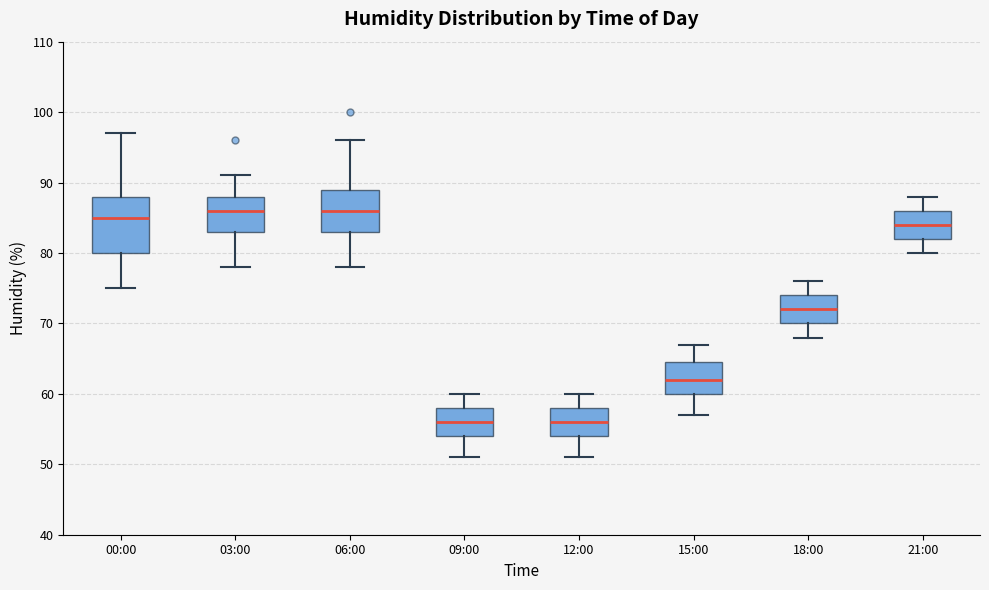

Where is the upper edge of the box for 18:00 on the y-axis? The values are not printed on the chart, so give them approximately, as read against the axis.

74